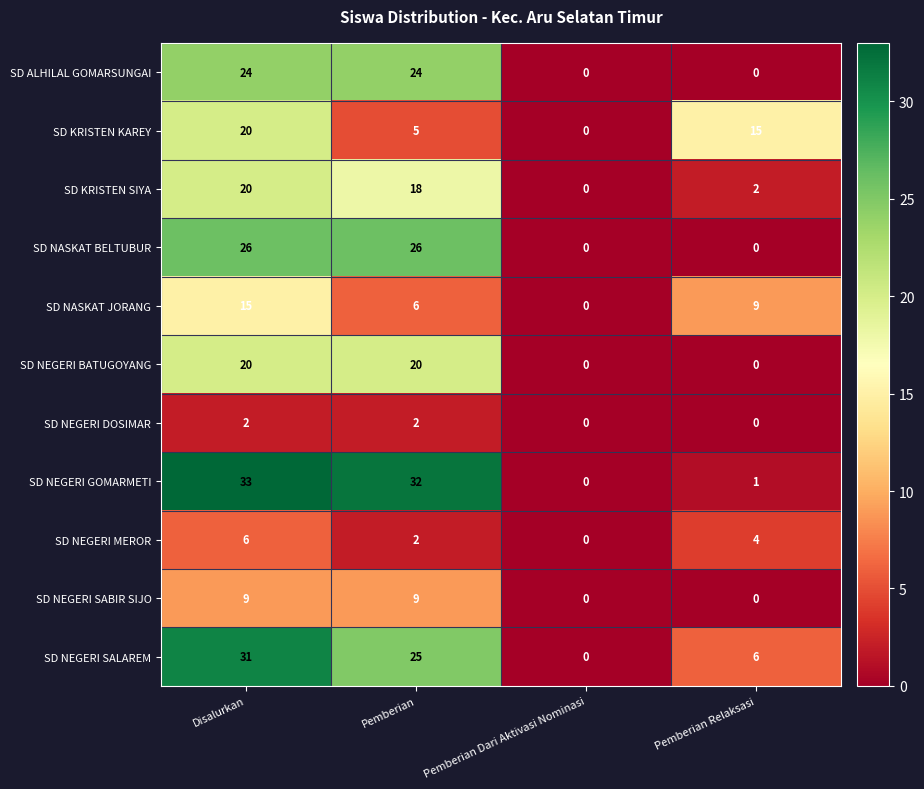

Between Pemberian and Pemberian Dari Aktivasi Nominasi, which series saw the biggest shift?

SD NEGERI GOMARMETI